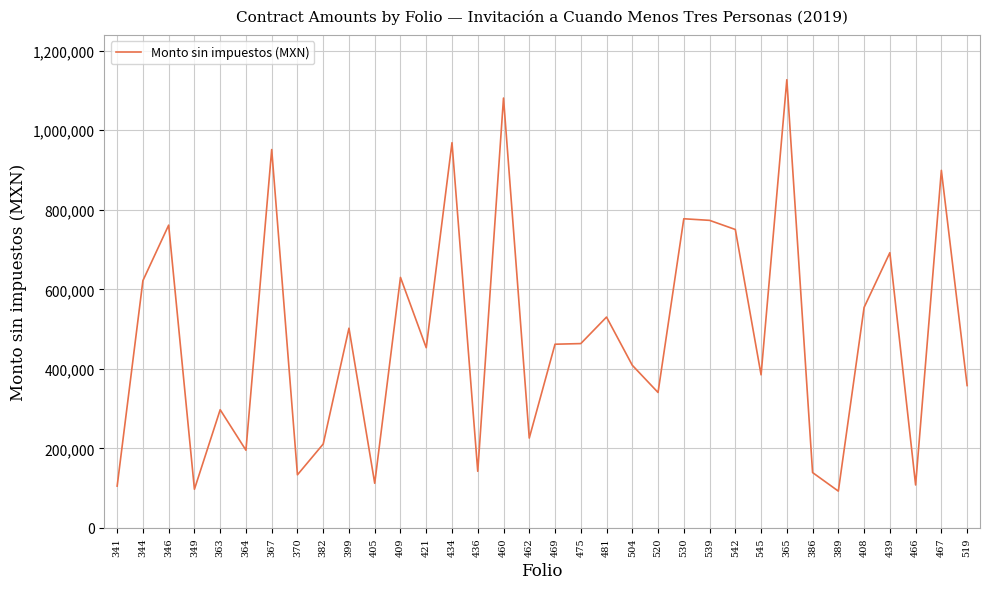

What is the difference between the maximum and minimum values?

1034379.2